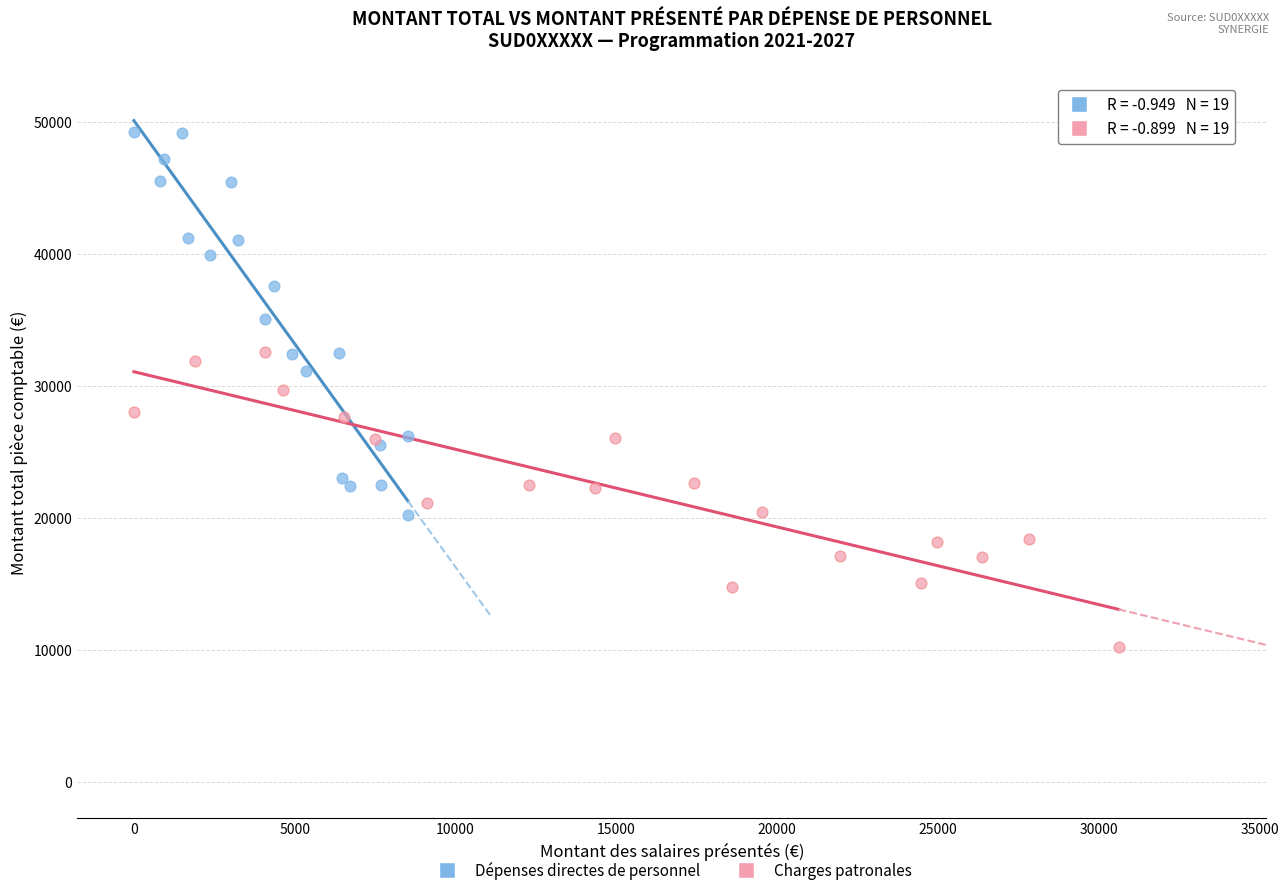

Which series has the widest spread of Y values?

Dépenses directes de personnel